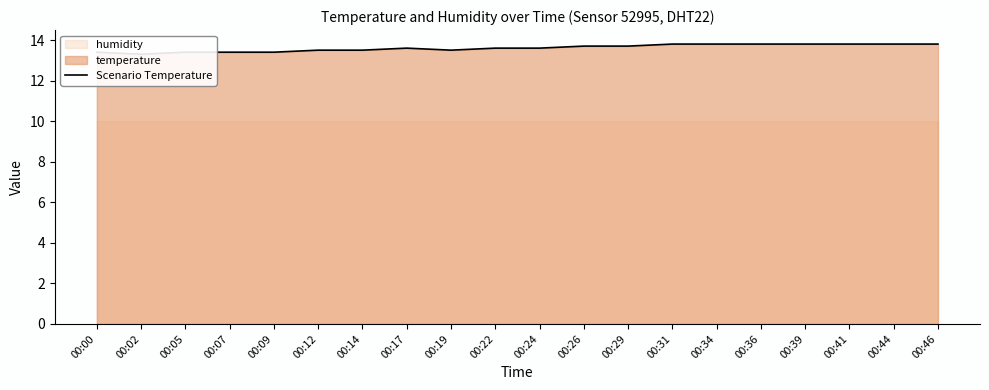

Does the chart display data point markers on the line(s)?

No